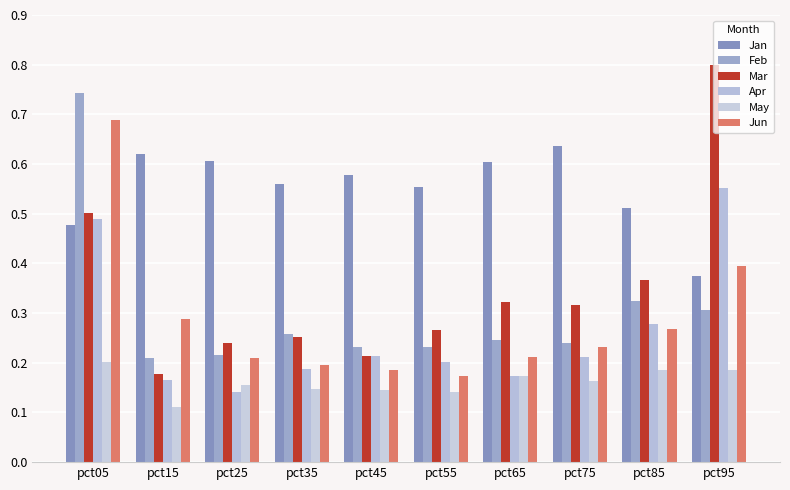

Between pct15 and pct35, which series saw the biggest shift?

Jun